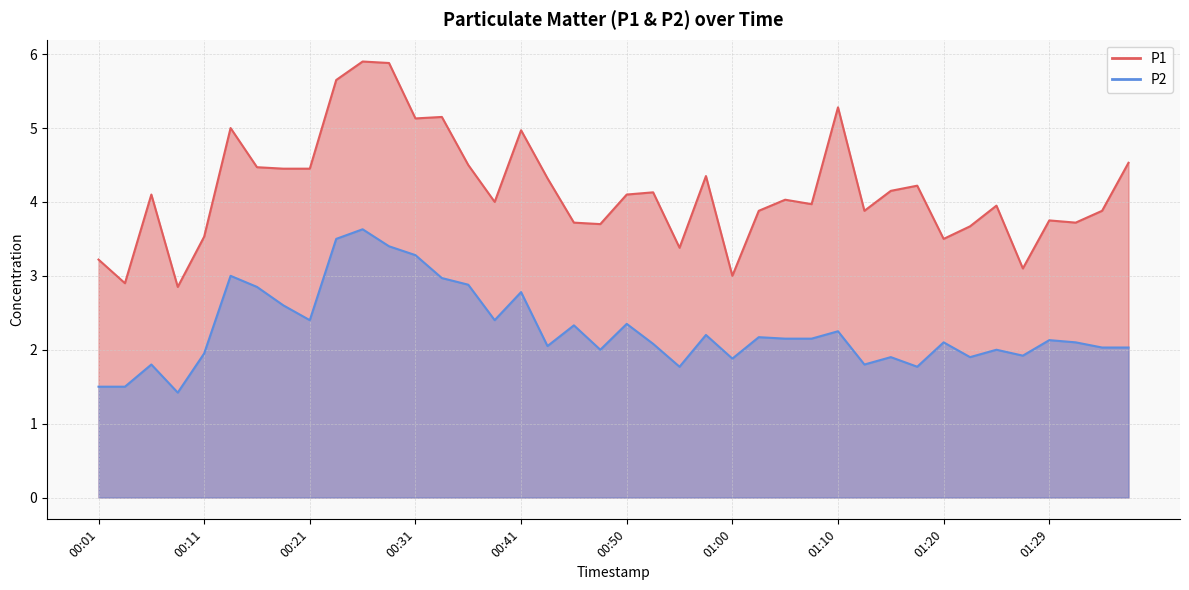

What is the sum of the P1 values at 00:55 and 00:28?

9.3